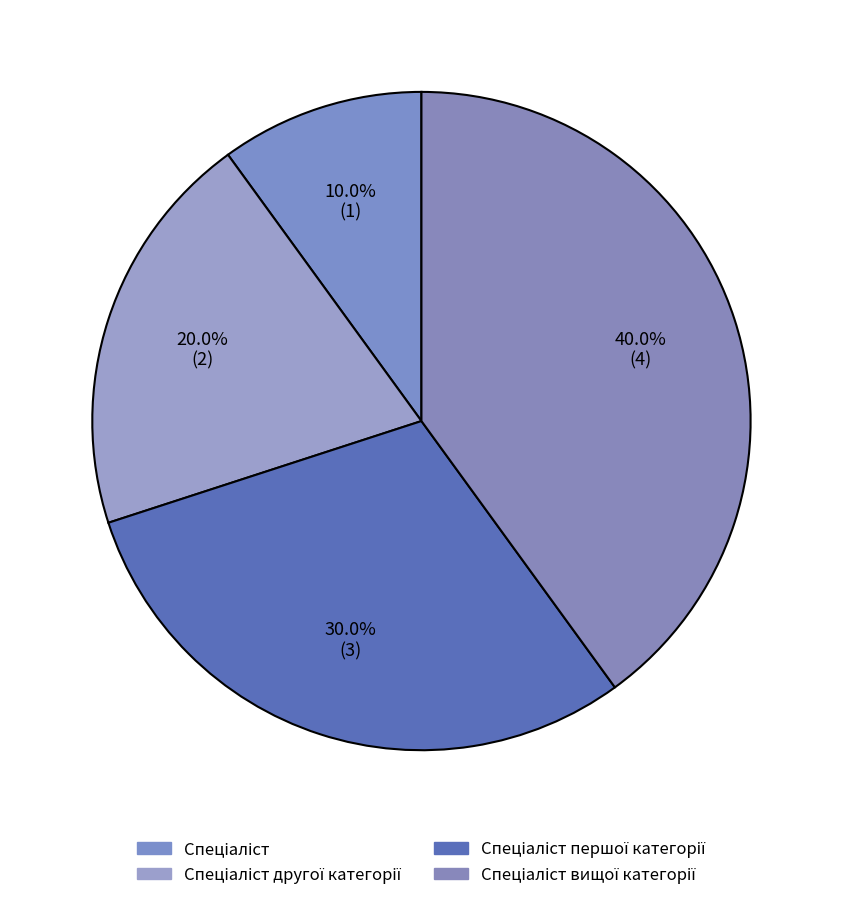

Count the number of slices in the pie.

4